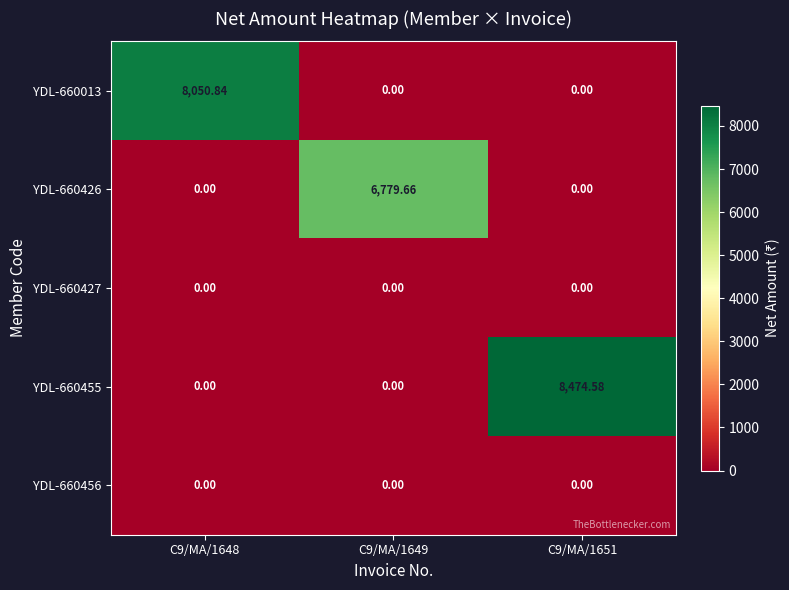

Which series has the largest total across all categories?

YDL-660455